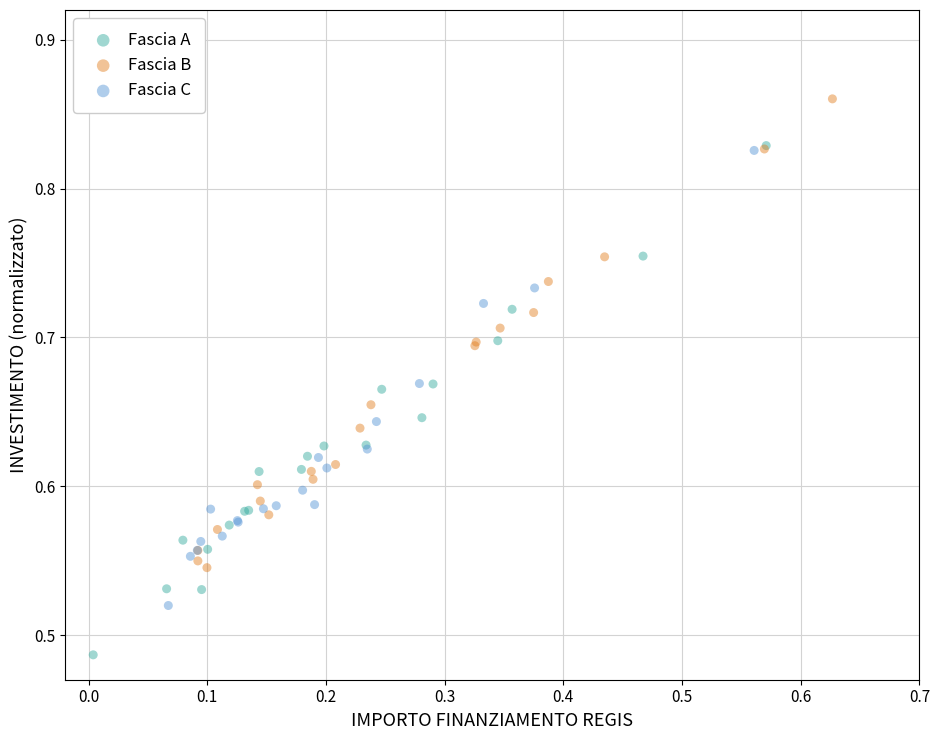

Which series contains the lowest Y value?

Fascia A